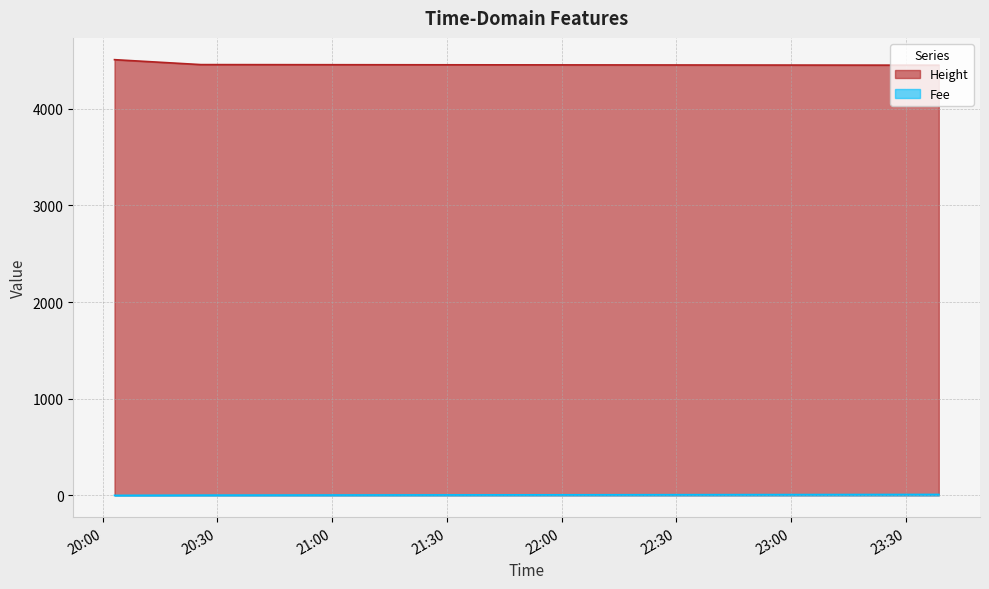

Reading left to right, list all the values displayed in this chart.

Height: 2019-01-22 20:03:05=4508.0	2019-01-22 20:25:40=4457.0	2019-01-22 23:38:38=4451.0
Fee: 2019-01-22 20:03:05=0.1	2019-01-22 20:25:40=2.4	2019-01-22 23:38:38=9.7